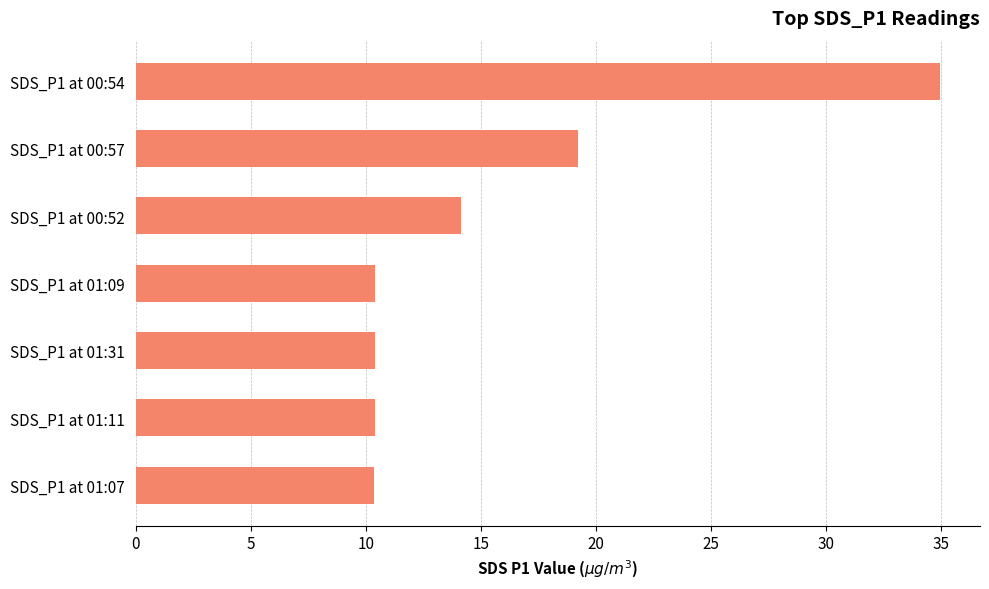

What is the average value?

15.7